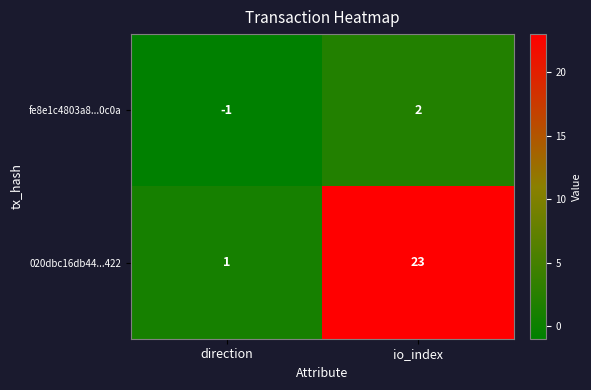

Rank the series by their maximum value, from highest to lowest.

020dbc16db44...422, fe8e1c4803a8...0c0a